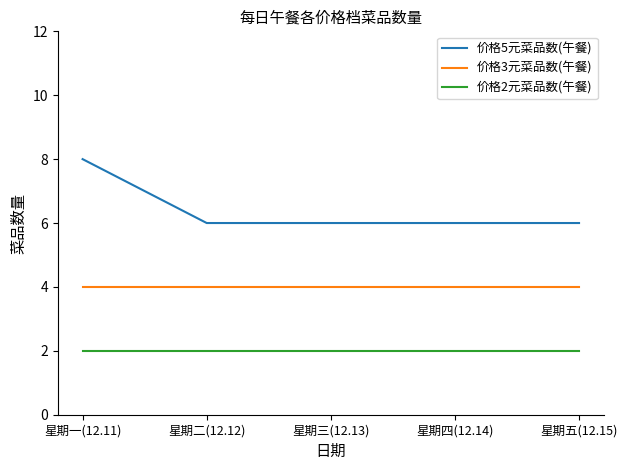

What is the total value across all series at 星期三(12.13)?

12